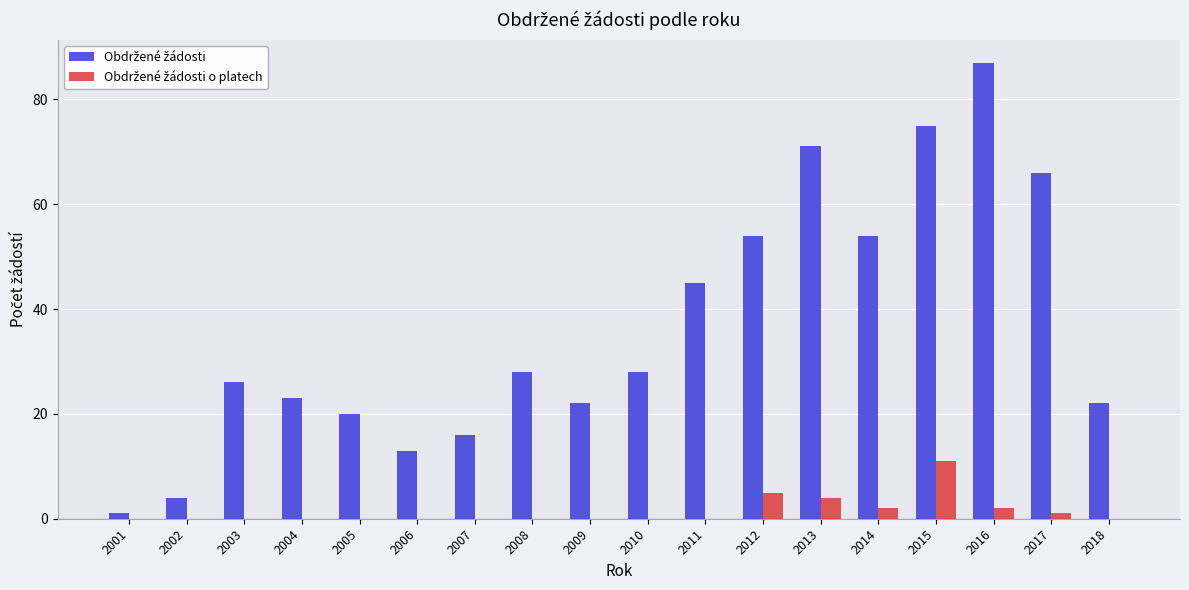

What is the total value across all series at 2010?

28